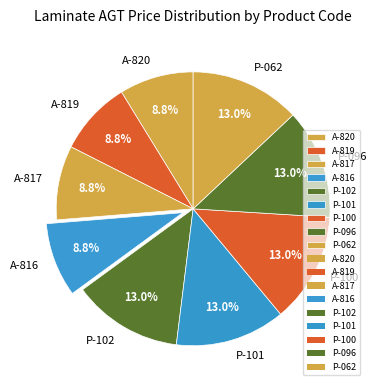

What portion of the pie excludes A-820?

91.2%